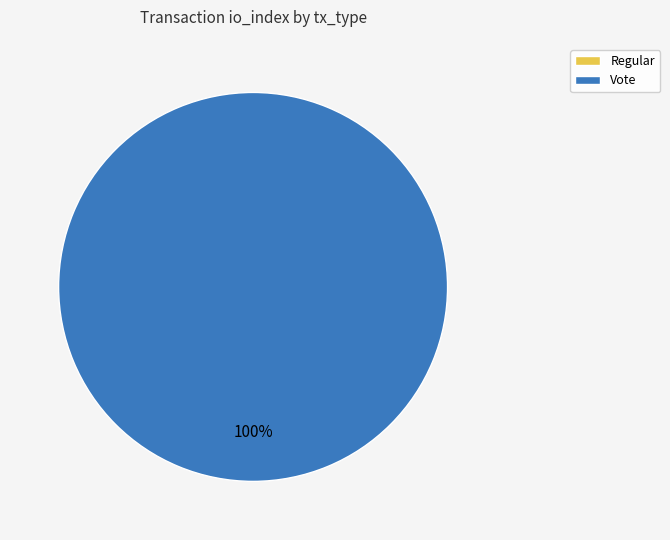

To the nearest percent, what is the difference between the Vote and Regular slice percentages?

100%